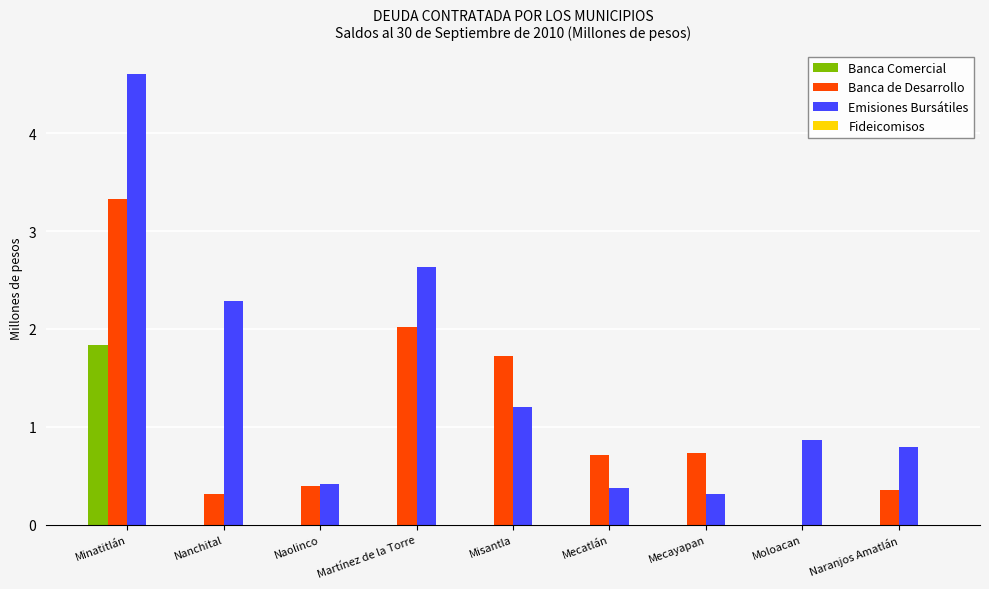

The value of Banca Comercial at Mecayapan is 0.0. True or false?

True